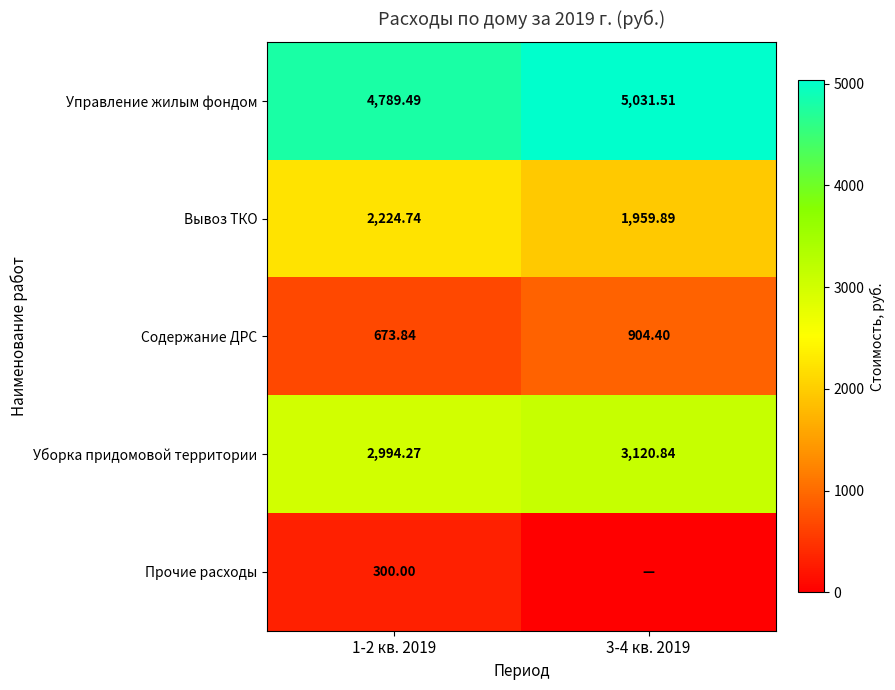

Which series has the largest total across all categories?

Управление жилым фондом